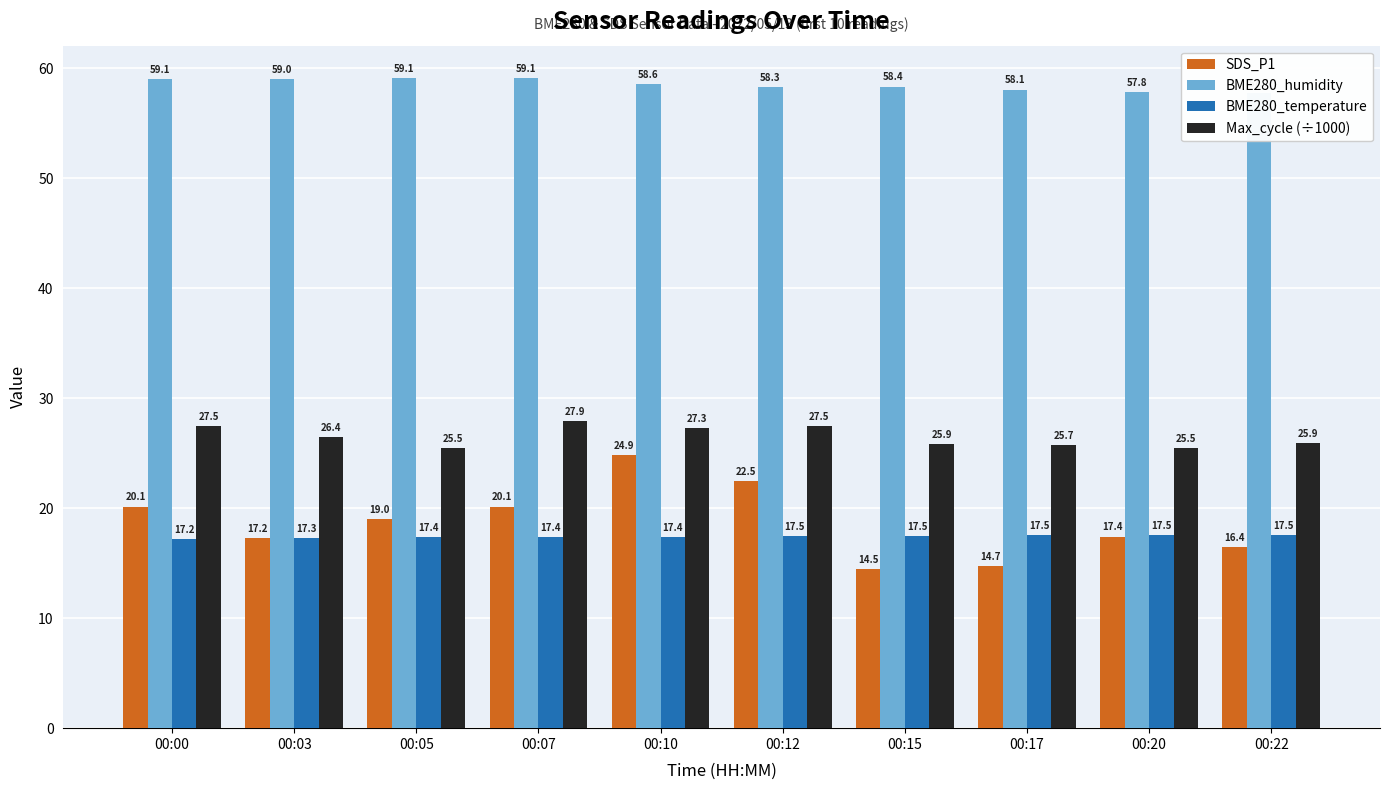

What is the minimum value shown in the chart?

14.5